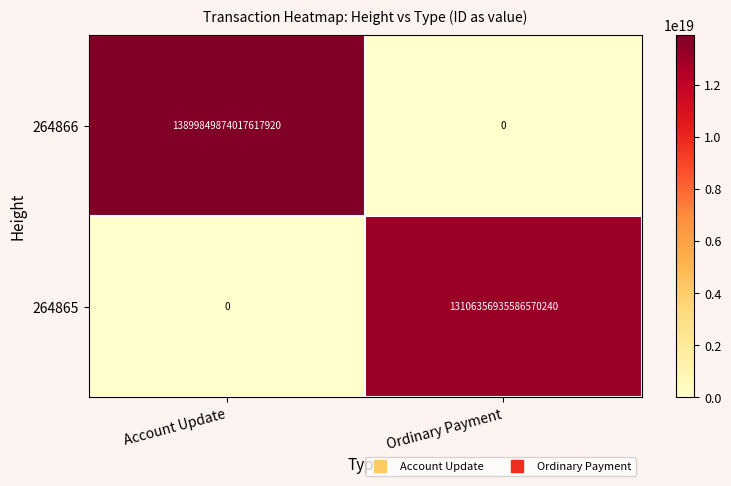

List the series in order of their peak value, highest first.

264866, 264865